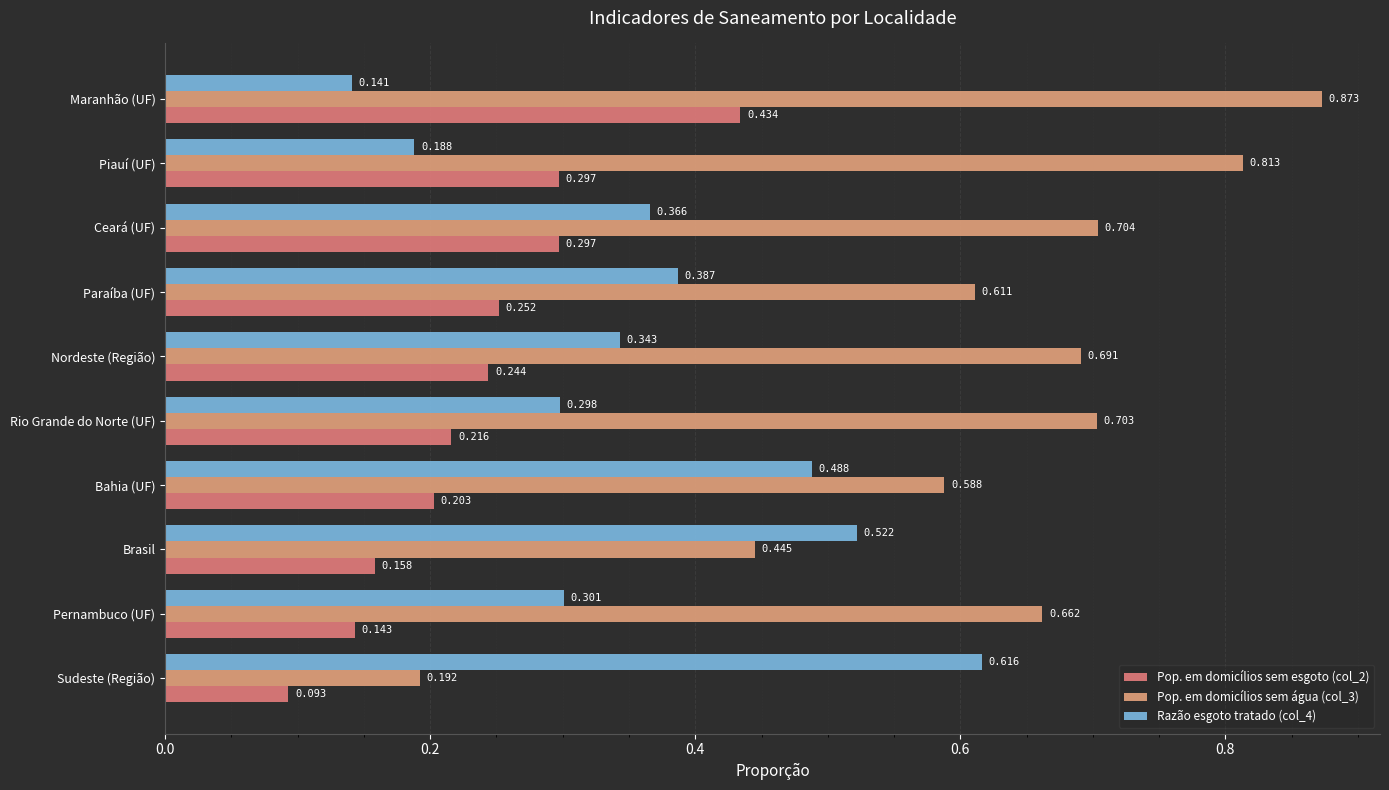

How many Pop. em domicílios sem água (col_3) values are between 0 and 1?

10